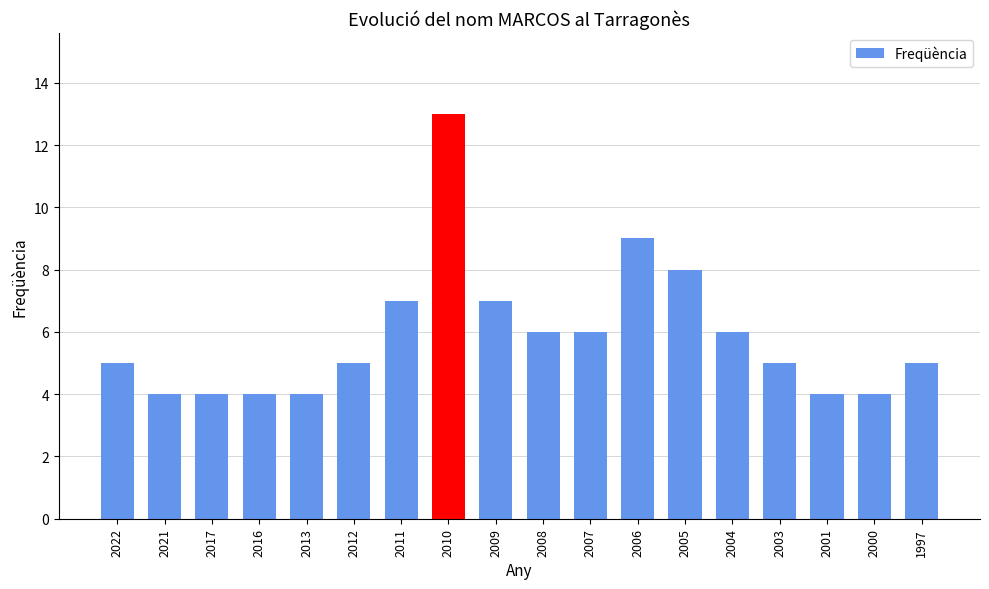

What is the greatest value displayed?

13